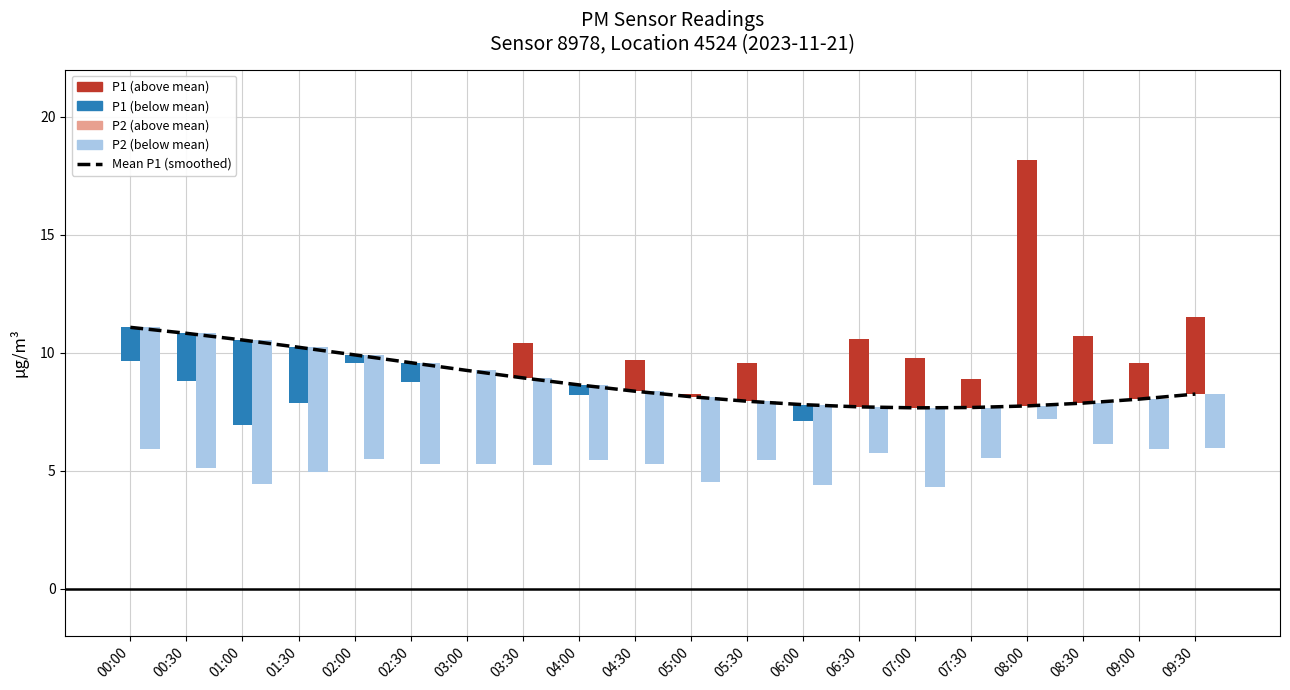

List the labels in order of value, smallest first.

07:00, 07:30, 06:30, 08:00, 06:00, 08:30, 05:30, 09:00, 05:00, 09:30, 04:30, 04:00, 03:30, 03:00, 02:30, 02:00, 01:30, 01:00, 00:30, 00:00